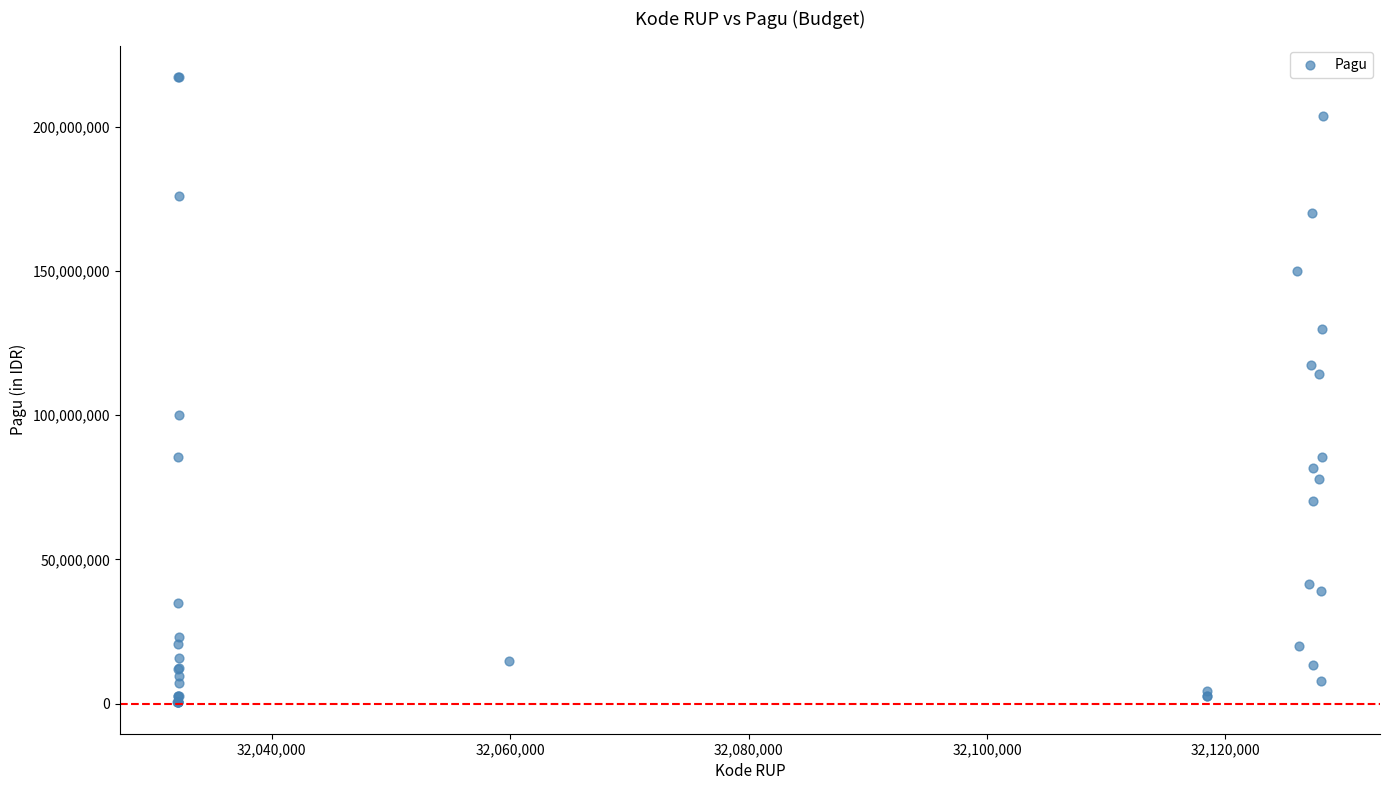

What Y value in the scatter plot is closest to 108830000?

114296000